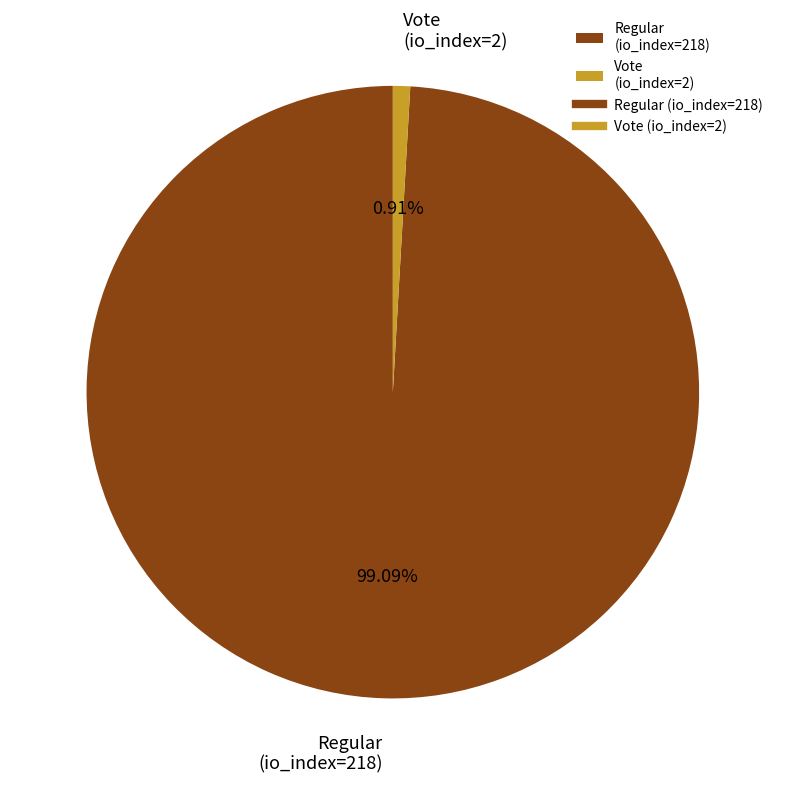

To the nearest percent, what percentage of the pie is Vote (io_index=2)?

1%